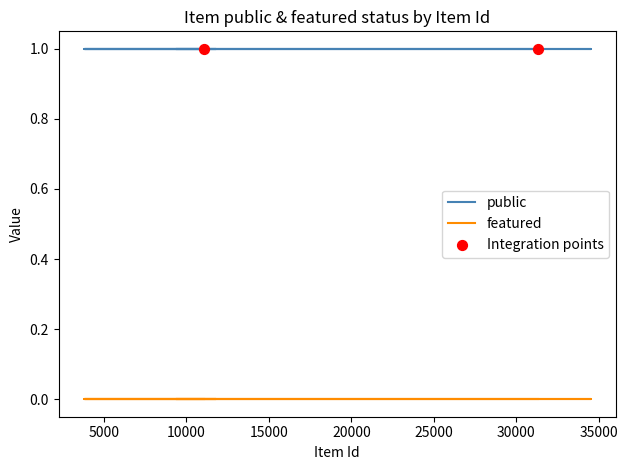

Which series has the largest total across all categories?

public